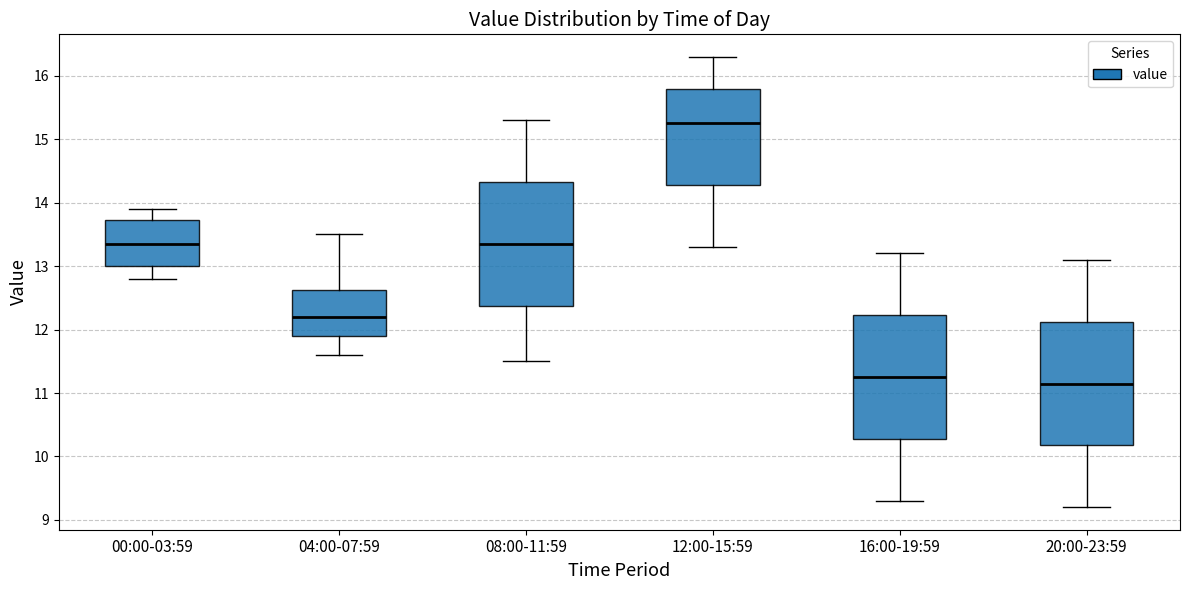

Where is the upper edge of the box for 08:00-11:59 on the y-axis? The values are not printed on the chart, so give them approximately, as read against the axis.

14.3